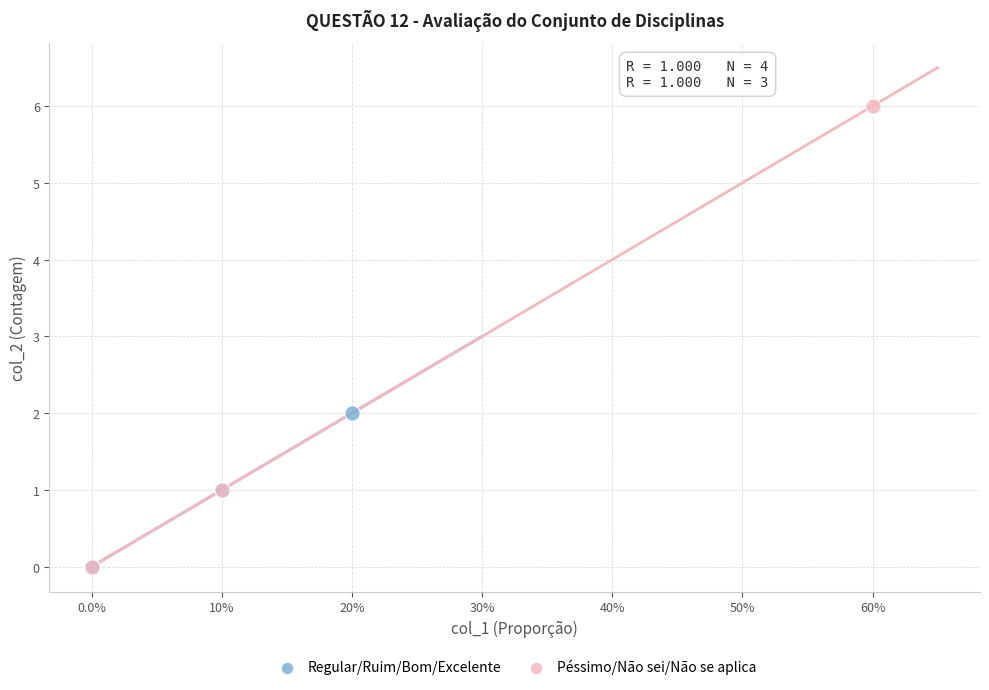

Which series reaches the maximum Y coordinate?

Péssimo/Não sei/Não se aplica